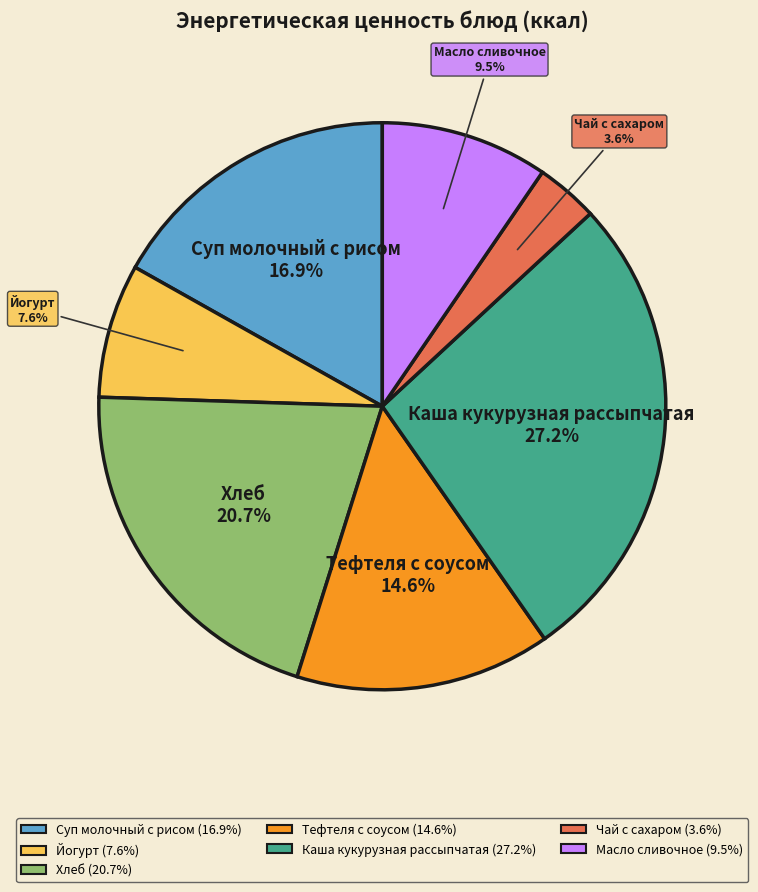

Is there any slice that represents more than half of the pie?

No